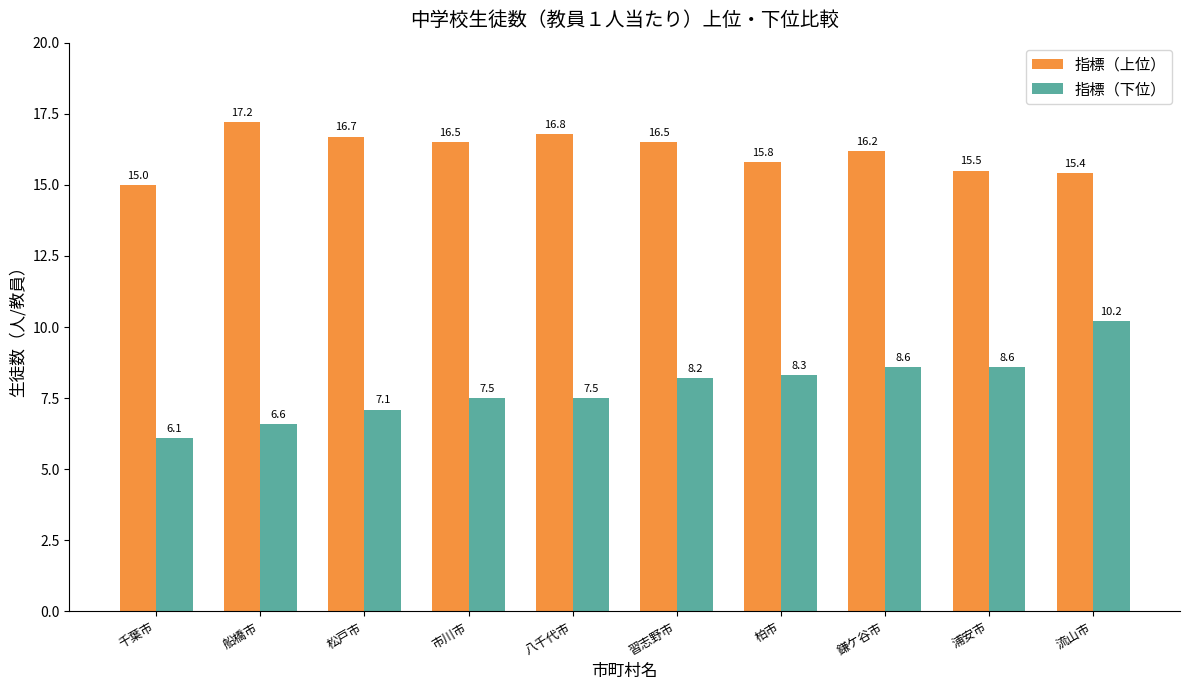

What is the difference between the second highest and minimum values in the 指標（下位） series?

2.5